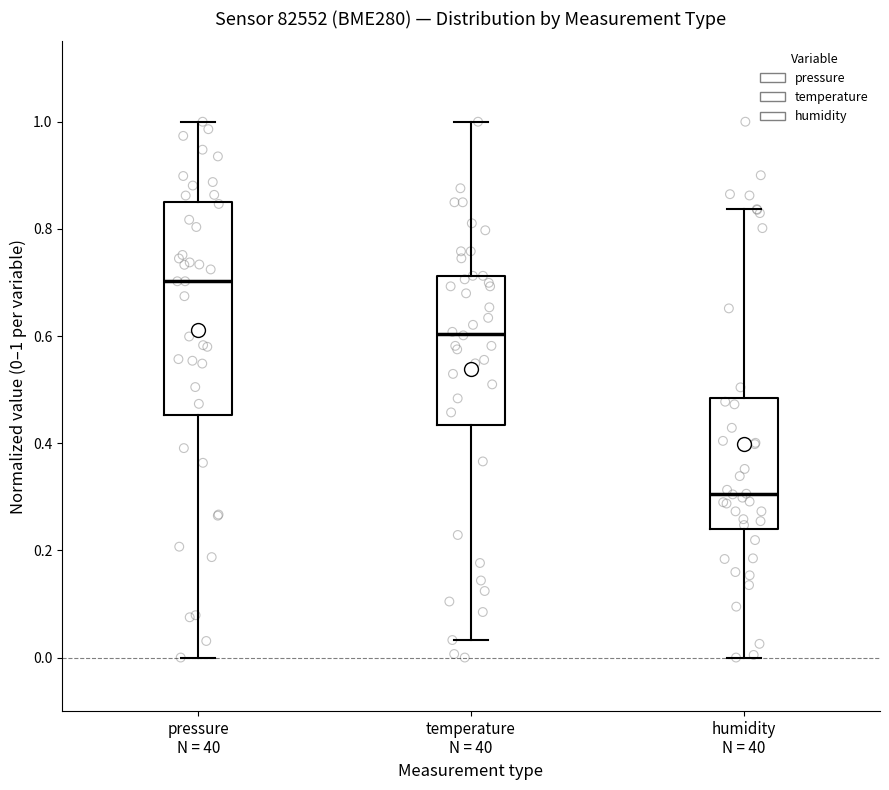

Reading left to right, transcribe this box plot: for each box, give where its median line is, the range the box spans, and where its two whiskers end, as read against the y-axis. The values are not printed on the chart, so give them approximately, as read against the axis.

pressure N = 40: median 0.70, box 0.46 to 0.86, whiskers 0.00 to 1.00
temperature N = 40: median 0.60, box 0.44 to 0.72, whiskers 0.04 to 1.00
humidity N = 40: median 0.30, box 0.24 to 0.48, whiskers 0.00 to 0.84